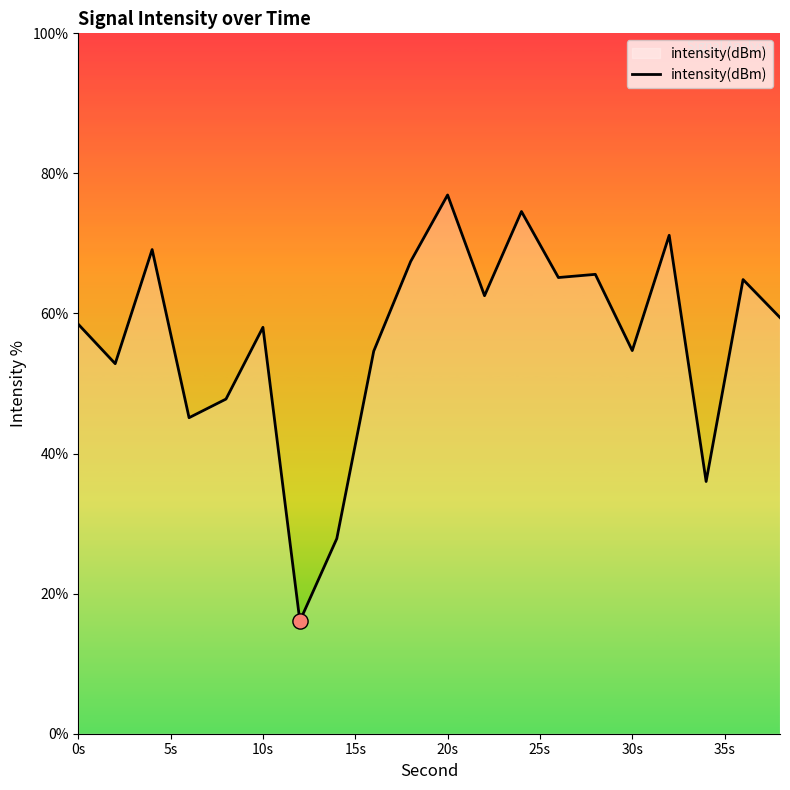

What is the minimum value shown in the chart?

16.1